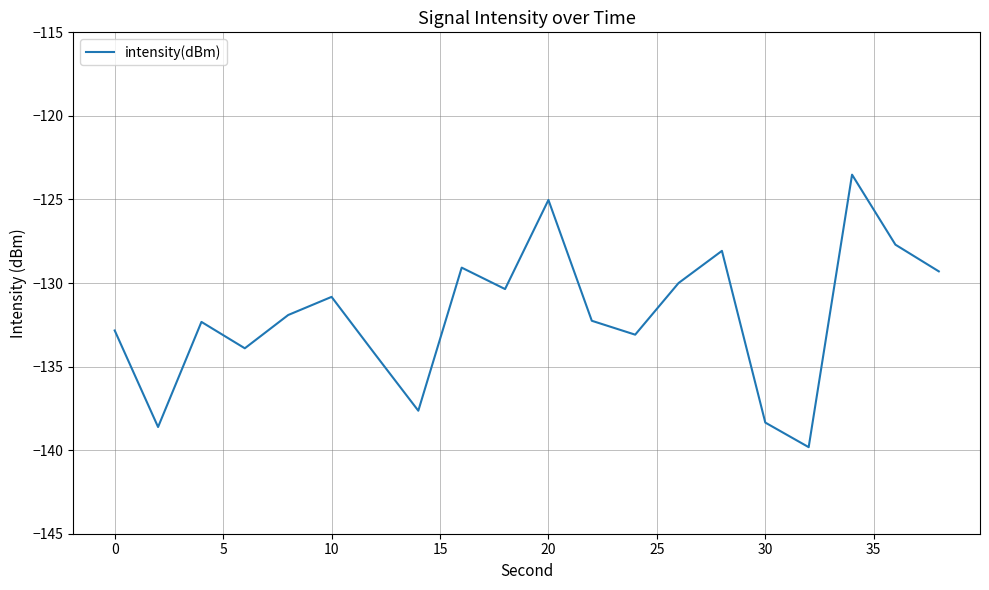

Reading left to right, extract all data points from this chart.

-132.8	-138.6	-132.3	-133.9	-131.9	-130.8	-134.3	-137.6	-129.1	-130.4	-125.0	-132.3	-133.1	-130.0	-128.1	-138.4	-139.8	-123.5	-127.7	-129.3